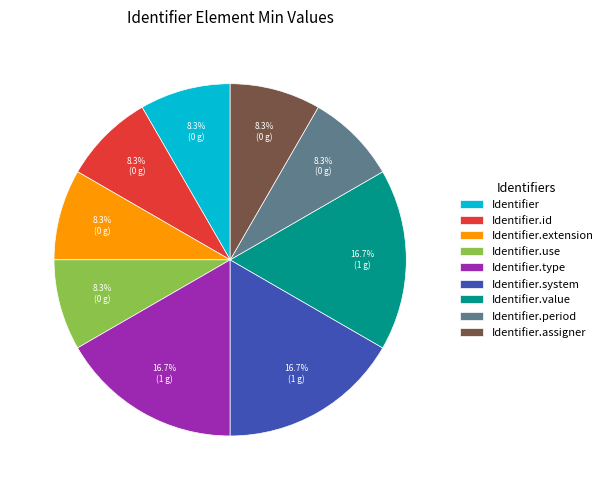

Is the sum of Identifier.type and Identifier.id greater than half?

No